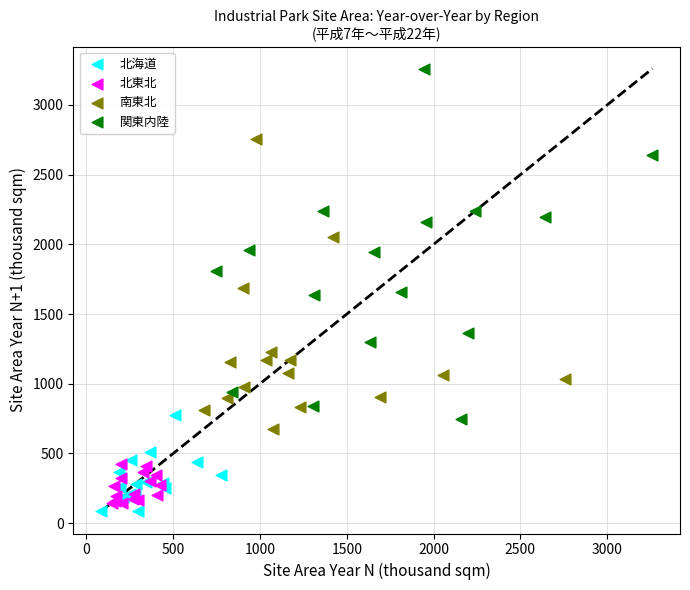

Which series contains the lowest Y value?

北海道